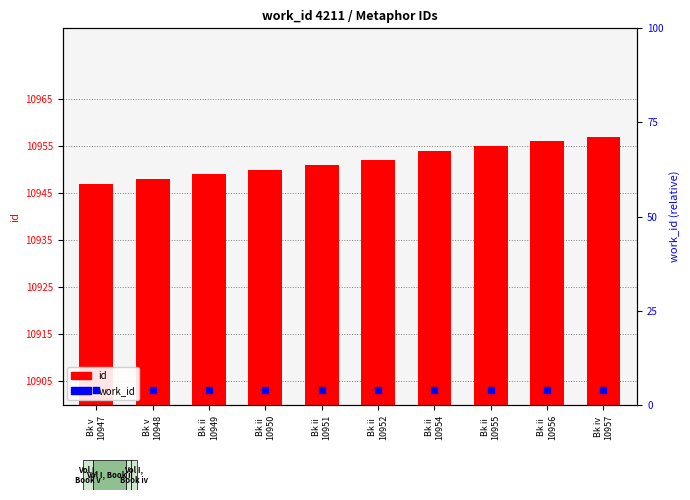

Which series reaches the minimum Y coordinate?

work_id